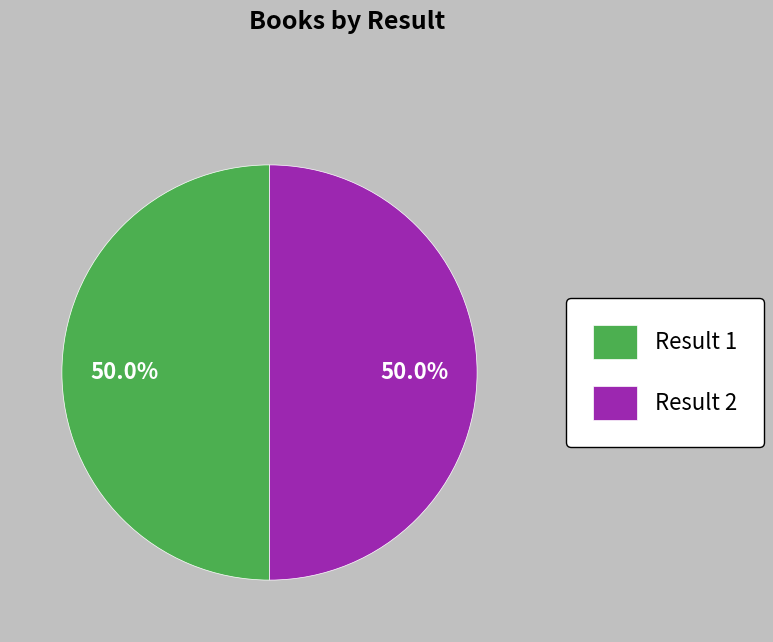

How much of the chart is everything except Result 2?

50.0%